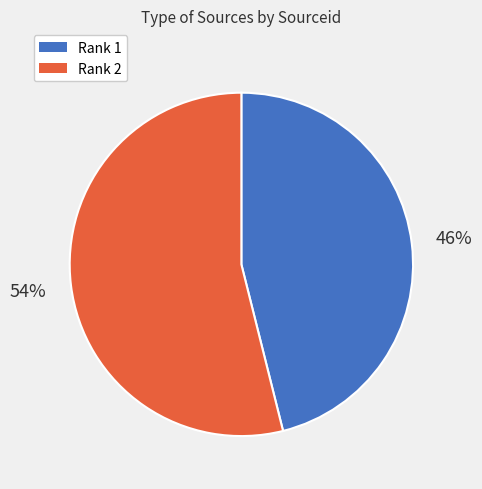

Which slice is the largest?

Rank 2